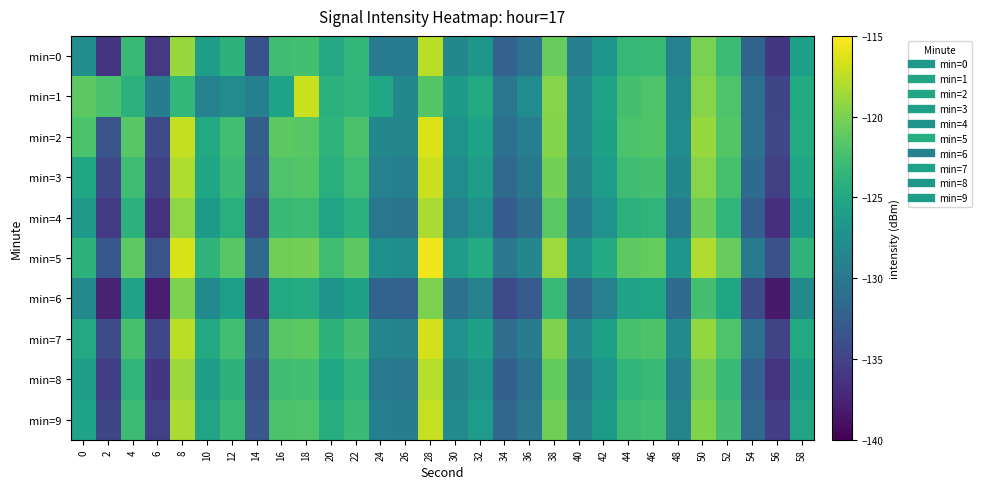

Reading left to right, list all the values displayed in this chart.

min=0: 0=-127.7	2=-136.1	4=-123.1	6=-135.9	8=-118.8	10=-126.0	12=-123.8	14=-133.7	16=-122.6	18=-122.5	20=-124.9	22=-123.4	24=-129.6	26=-129.7	28=-117.6	30=-128.4	32=-126.7	34=-132.1	36=-130.5	38=-120.8	40=-129.3	42=-126.9	44=-123.3	46=-123.1	48=-129.0	50=-120.0	52=-122.9	54=-132.0	56=-136.0	58=-125.9
min=1: 0=-121.3	2=-122.2	4=-124.0	6=-129.5	8=-123.5	10=-128.9	12=-127.9	14=-129.3	16=-125.5	18=-117.0	20=-124.0	22=-123.5	24=-125.1	26=-128.3	28=-121.7	30=-126.4	32=-124.8	34=-130.2	36=-127.9	38=-119.5	40=-128.1	42=-125.6	44=-122.4	46=-121.9	48=-128.0	50=-119.5	52=-121.9	54=-130.9	56=-134.8	58=-124.7
min=2: 0=-122.1	2=-133.4	4=-121.5	6=-134.2	8=-117.3	10=-124.8	12=-122.6	14=-132.4	16=-121.3	18=-121.5	20=-123.7	22=-122.2	24=-128.4	26=-128.6	28=-116.4	30=-127.2	32=-125.5	34=-130.9	36=-129.3	38=-119.6	40=-128.0	42=-125.7	44=-122.1	46=-121.8	48=-127.8	50=-118.9	52=-121.7	54=-130.7	56=-134.7	58=-124.6
min=3: 0=-125.3	2=-134.6	4=-122.7	6=-135.1	8=-118.0	10=-125.2	12=-123.0	14=-133.0	16=-121.9	18=-121.7	20=-124.2	22=-122.8	24=-129.0	26=-129.2	28=-117.0	30=-127.8	32=-126.1	34=-131.5	36=-129.9	38=-120.2	40=-128.6	42=-126.2	44=-122.7	46=-122.4	48=-128.4	50=-119.5	52=-122.3	54=-131.3	56=-135.3	58=-125.2
min=4: 0=-126.5	2=-135.8	4=-123.9	6=-136.3	8=-119.2	10=-126.4	12=-124.2	14=-134.2	16=-123.1	18=-122.9	20=-125.4	22=-124.0	24=-130.2	26=-130.4	28=-118.2	30=-129.0	32=-127.3	34=-132.7	36=-131.1	38=-121.4	40=-129.8	42=-127.4	44=-123.9	46=-123.6	48=-129.6	50=-120.7	52=-123.5	54=-132.5	56=-136.5	58=-126.4
min=5: 0=-123.8	2=-133.1	4=-121.2	6=-133.6	8=-116.5	10=-123.7	12=-121.5	14=-131.5	16=-120.4	18=-120.2	20=-122.7	22=-121.3	24=-127.5	26=-127.7	28=-115.5	30=-126.3	32=-124.6	34=-130.0	36=-128.4	38=-118.7	40=-127.1	42=-124.7	44=-121.2	46=-120.9	48=-126.9	50=-118.0	52=-120.8	54=-129.8	56=-133.8	58=-123.7
min=6: 0=-128.2	2=-137.5	4=-125.6	6=-138.0	8=-119.9	10=-128.1	12=-125.9	14=-135.9	16=-124.8	18=-124.6	20=-127.1	22=-125.7	24=-131.9	26=-132.1	28=-119.9	30=-130.7	32=-129.0	34=-134.4	36=-132.8	38=-123.1	40=-131.5	42=-129.1	44=-125.6	46=-125.3	48=-131.3	50=-122.4	52=-125.2	54=-134.2	56=-138.2	58=-128.1
min=7: 0=-124.9	2=-134.2	4=-122.3	6=-134.7	8=-117.6	10=-124.8	12=-122.6	14=-132.6	16=-121.5	18=-121.3	20=-123.8	22=-122.4	24=-128.6	26=-128.8	28=-116.6	30=-127.4	32=-125.7	34=-131.1	36=-129.5	38=-119.8	40=-128.2	42=-125.8	44=-122.3	46=-122.0	48=-128.0	50=-119.1	52=-121.9	54=-130.9	56=-134.9	58=-124.8
min=8: 0=-126.1	2=-135.4	4=-123.5	6=-135.9	8=-118.8	10=-126.0	12=-123.8	14=-133.8	16=-122.7	18=-122.5	20=-125.0	22=-123.6	24=-129.8	26=-130.0	28=-117.8	30=-128.6	32=-126.9	34=-132.3	36=-130.7	38=-121.0	40=-129.4	42=-127.0	44=-123.5	46=-123.2	48=-129.2	50=-120.3	52=-123.1	54=-132.1	56=-136.1	58=-126.0
min=9: 0=-125.5	2=-134.8	4=-122.9	6=-135.3	8=-118.2	10=-125.4	12=-123.2	14=-133.2	16=-122.1	18=-121.9	20=-124.4	22=-123.0	24=-129.2	26=-129.4	28=-117.2	30=-128.0	32=-126.3	34=-131.7	36=-130.1	38=-120.4	40=-128.8	42=-126.4	44=-122.9	46=-122.6	48=-128.6	50=-119.7	52=-122.5	54=-131.5	56=-135.5	58=-125.4